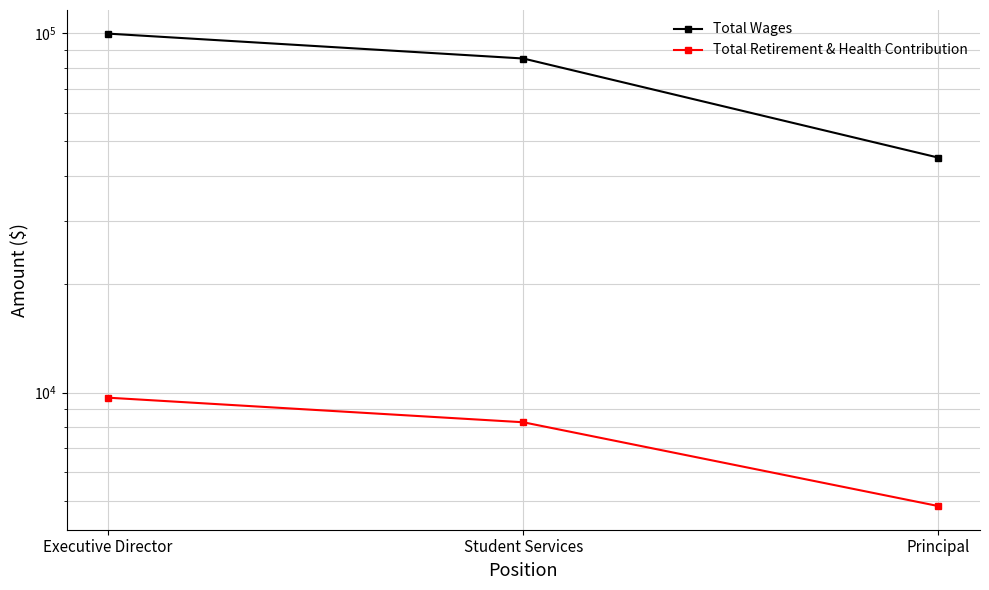

Rank the series at Principal from lowest to highest value.

Total Retirement & Health Contribution, Total Wages